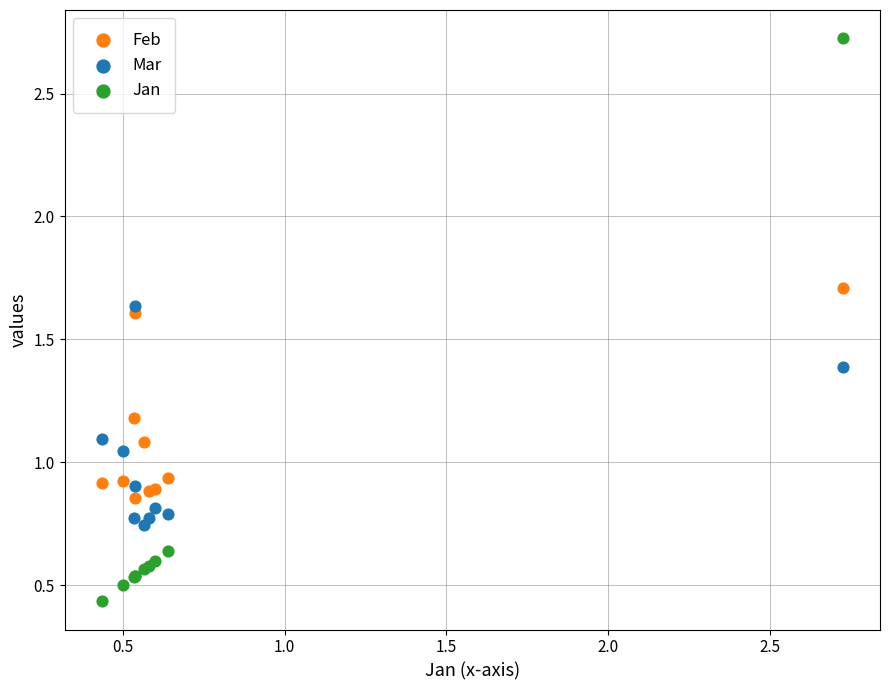

Which series has the largest Y range (max minus min)?

Jan